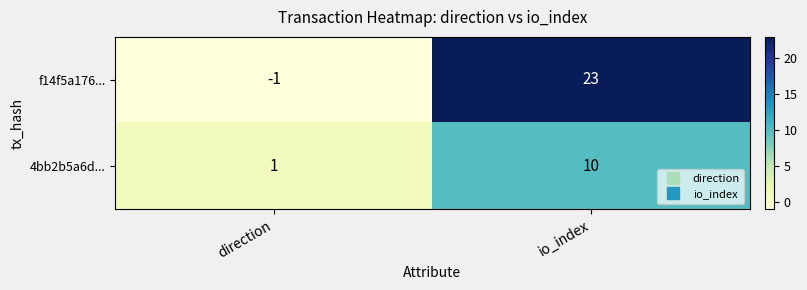

Which series has the largest total across all categories?

f14f5a176...